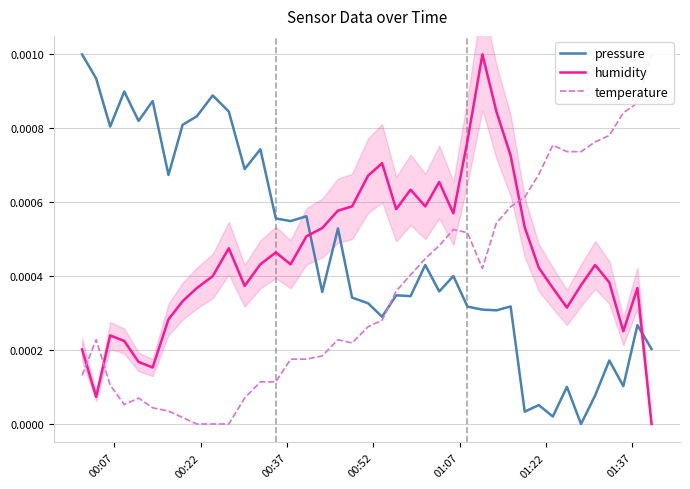

After their last crossing, which series has the higher values: humidity or pressure?

pressure